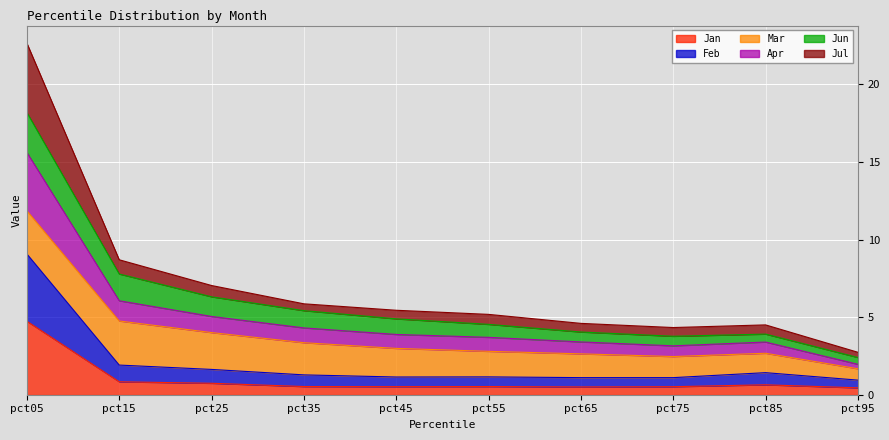

What is the difference between the Jul values at pct15 and pct35?

2.8